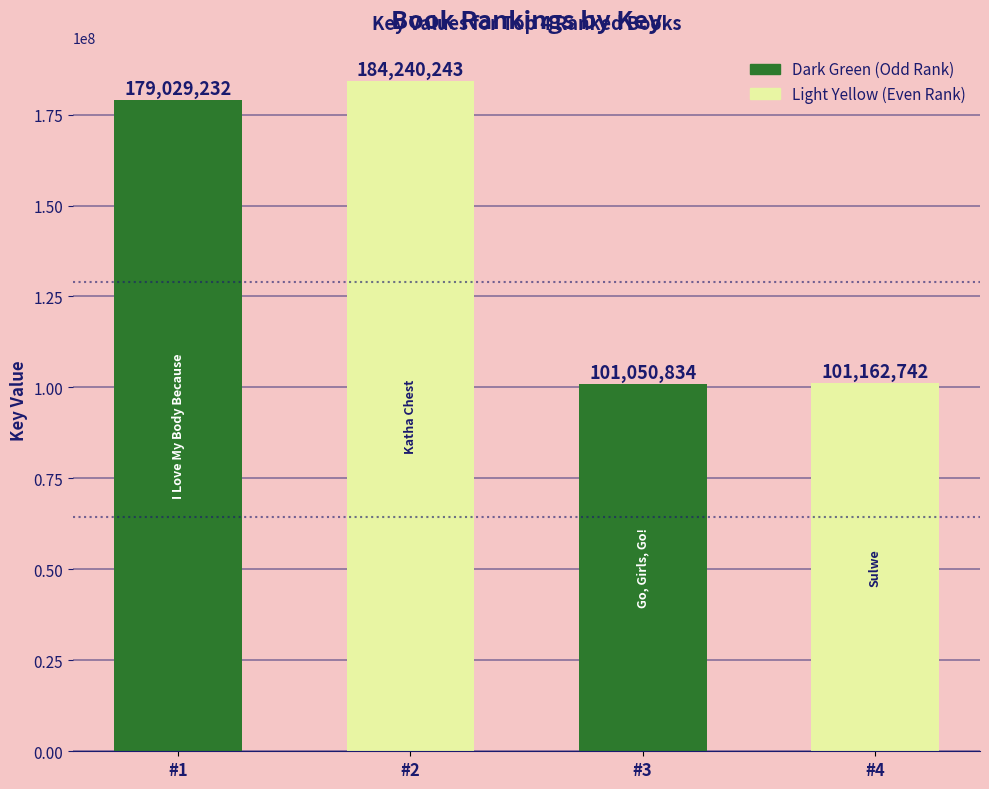

What is the value of the 2nd bar from the left?

184240243